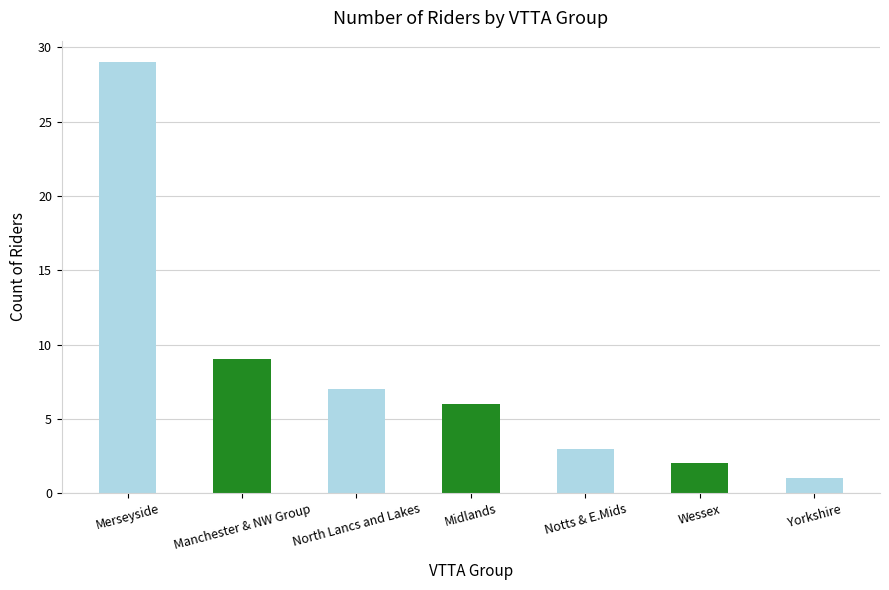

What is the ratio of the value at North Lancs and Lakes to the value at Yorkshire?

7.0